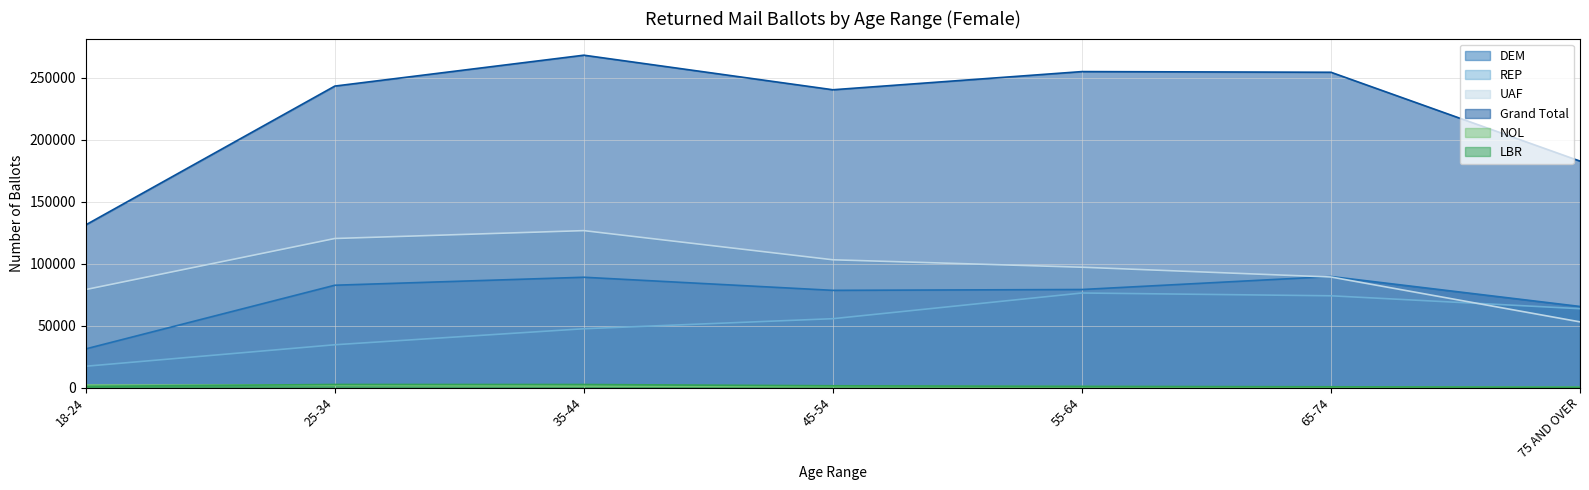

True or false: REP and NOL cross at least once.

False